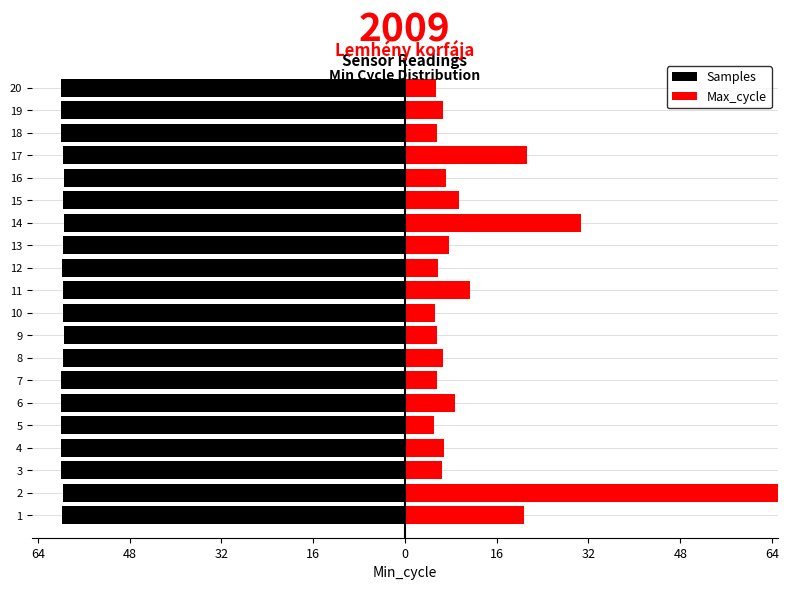

Count the number of data series in this chart.

2